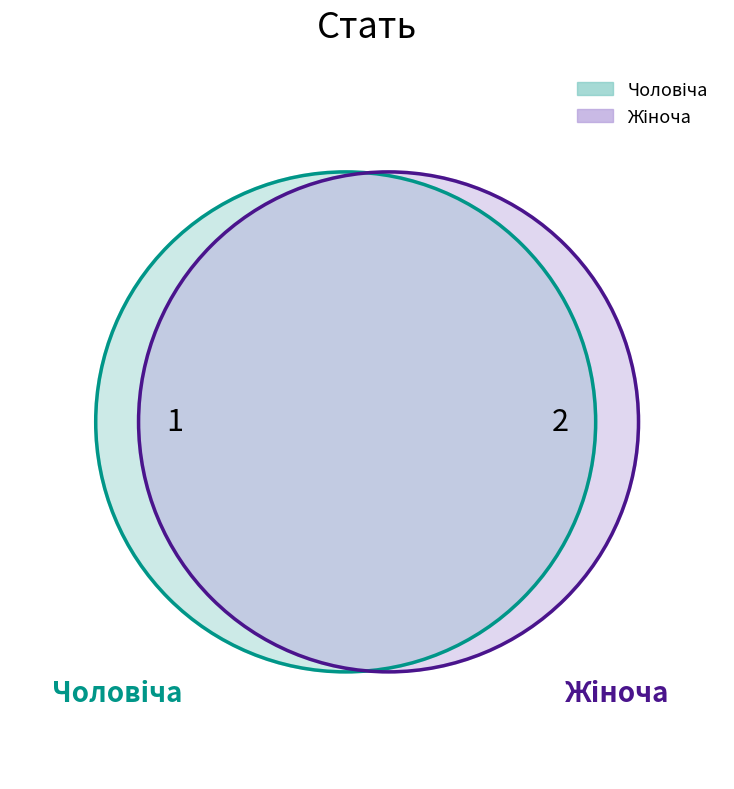

What portion of the pie excludes Чоловіча?

66.7%